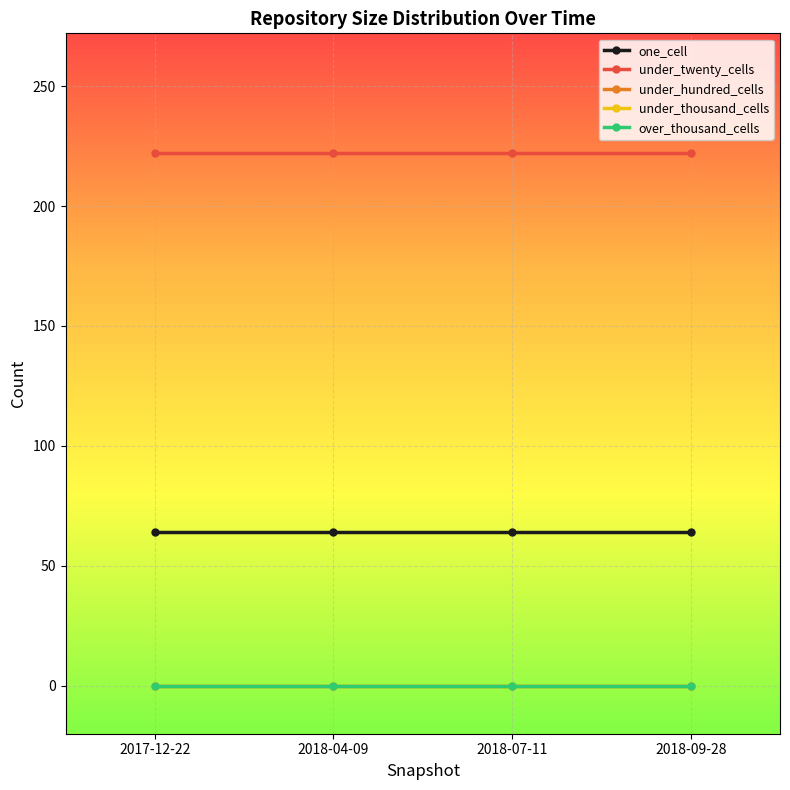

How many categories are shown in the chart?

4